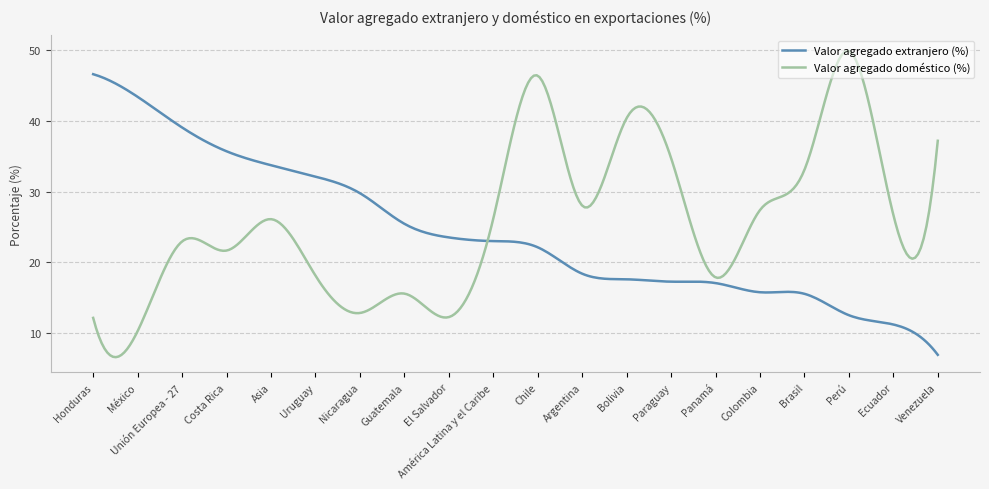

What is the highest value of the Valor agregado extranjero (%) series?

46.6